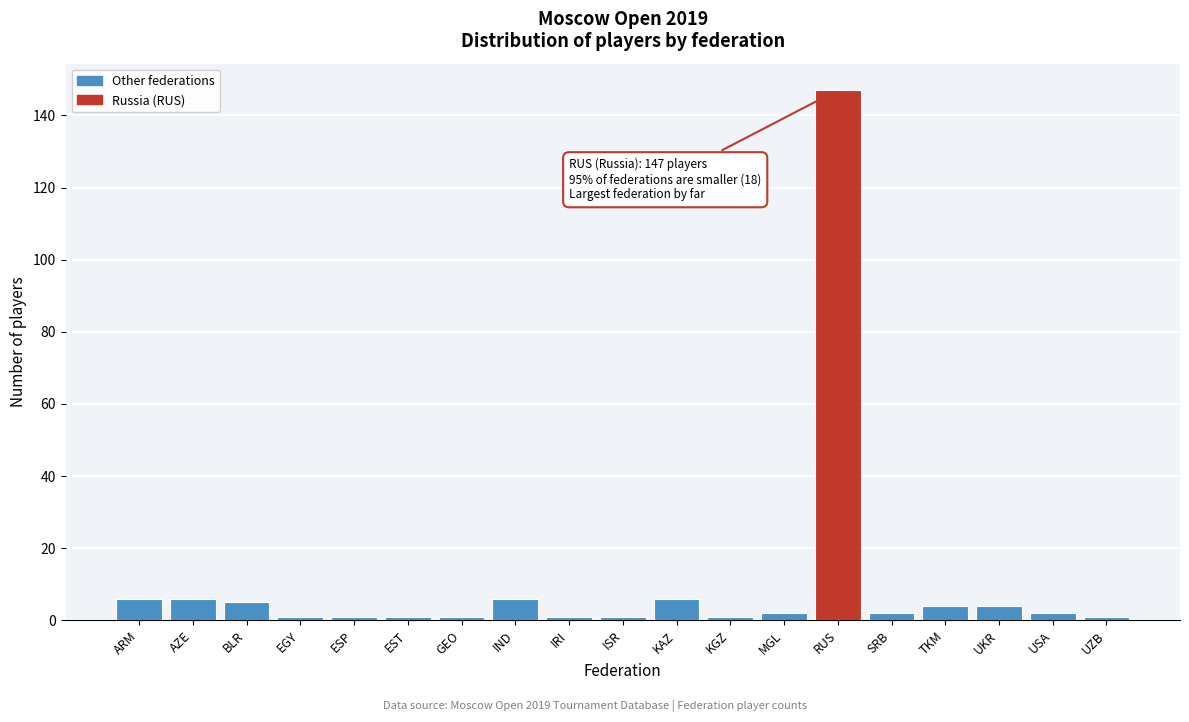

Reading left to right, extract all data points from this chart.

6	6	5	1	1	1	1	6	1	1	6	1	2	147	2	4	4	2	1